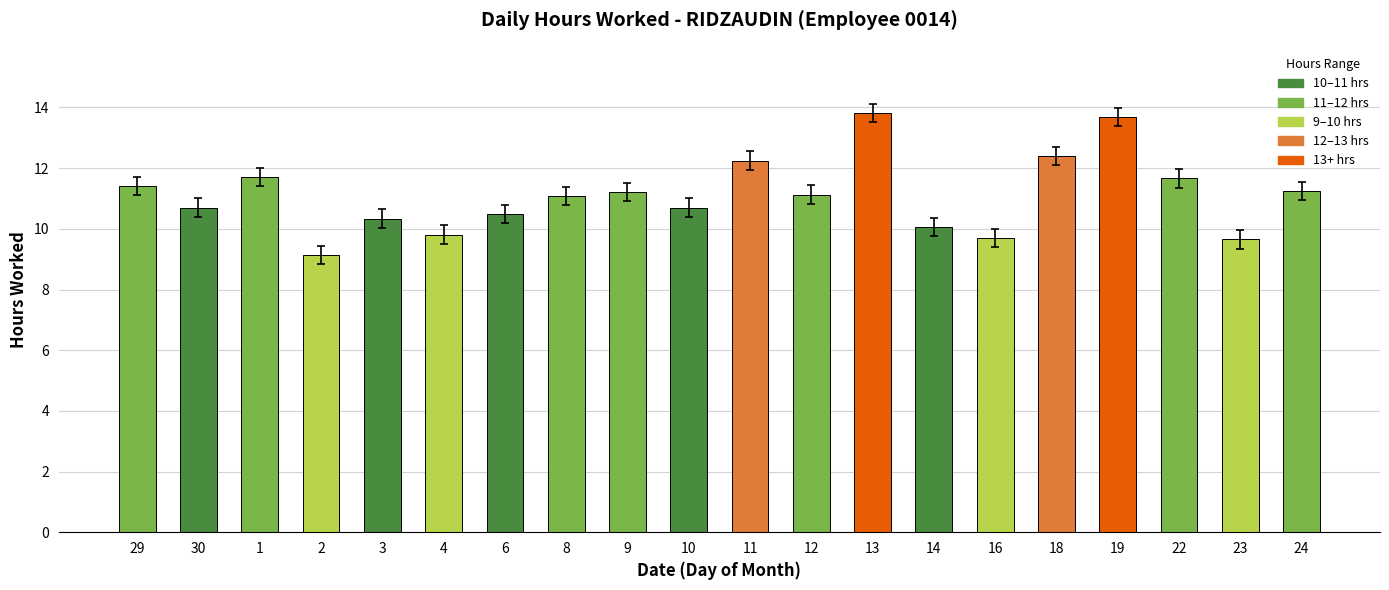

What is the difference between the values at 4 and 8?

1.3